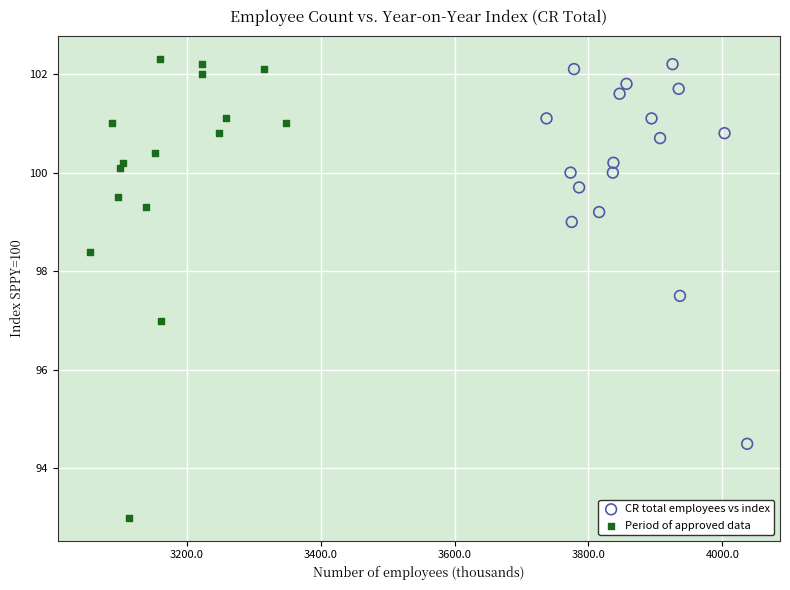

Which series has the widest spread of Y values?

Period of approved data